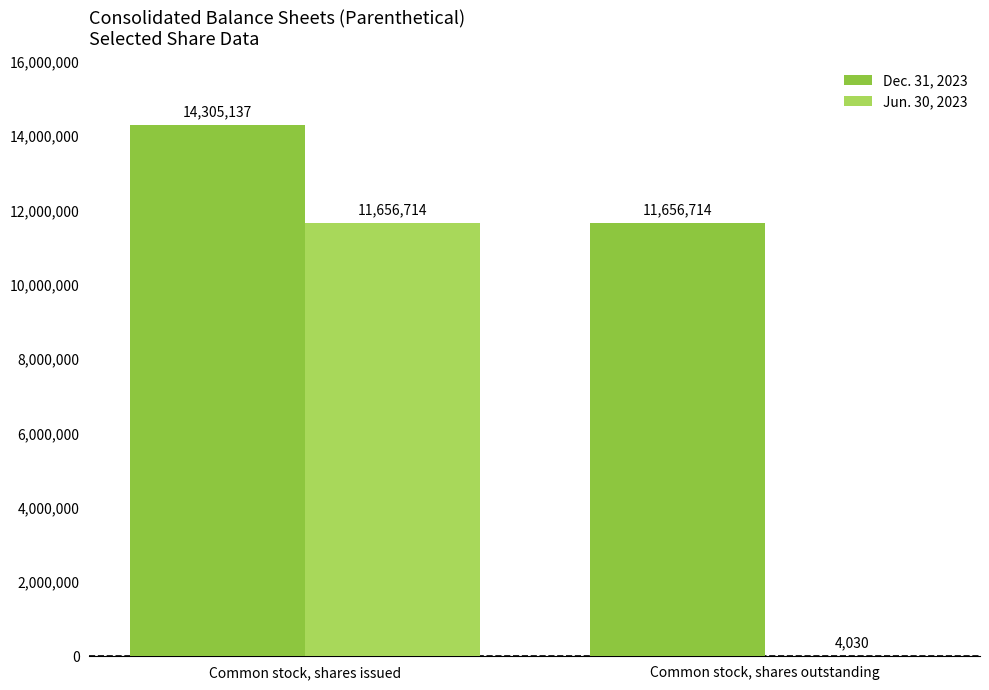

How many series are shown in this chart?

2